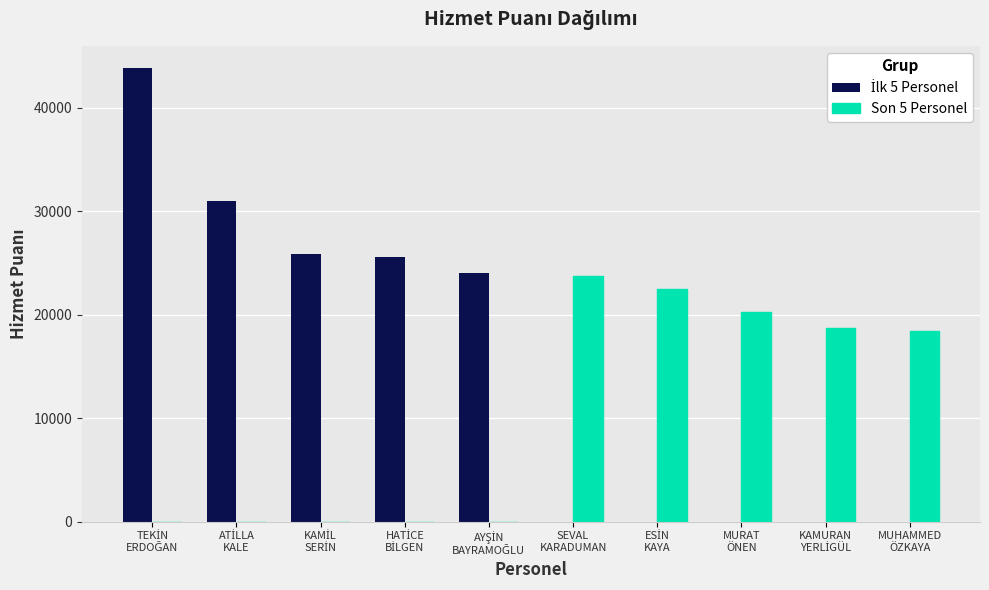

What is the greatest value displayed?

43794